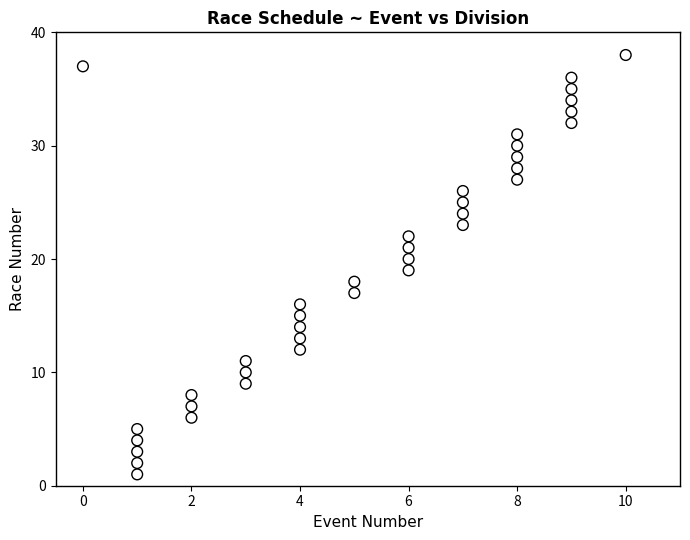

What is the range of X values (max minus min)?

10